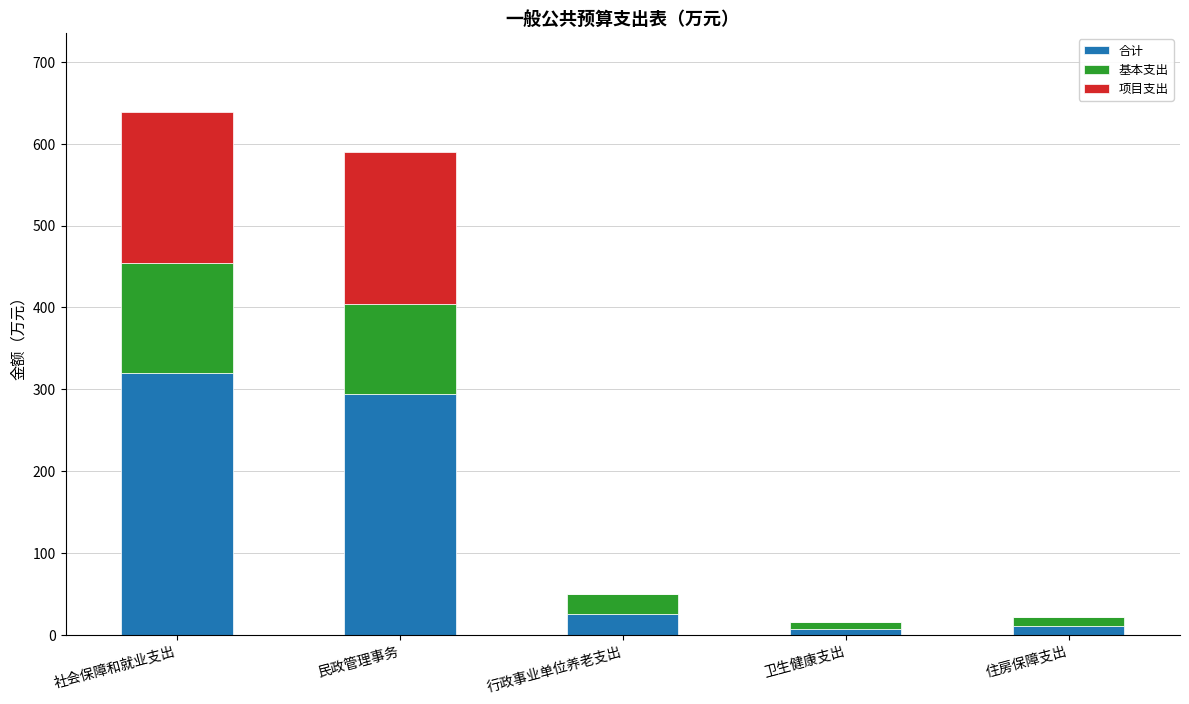

What is the maximum value for 合计?

319.7